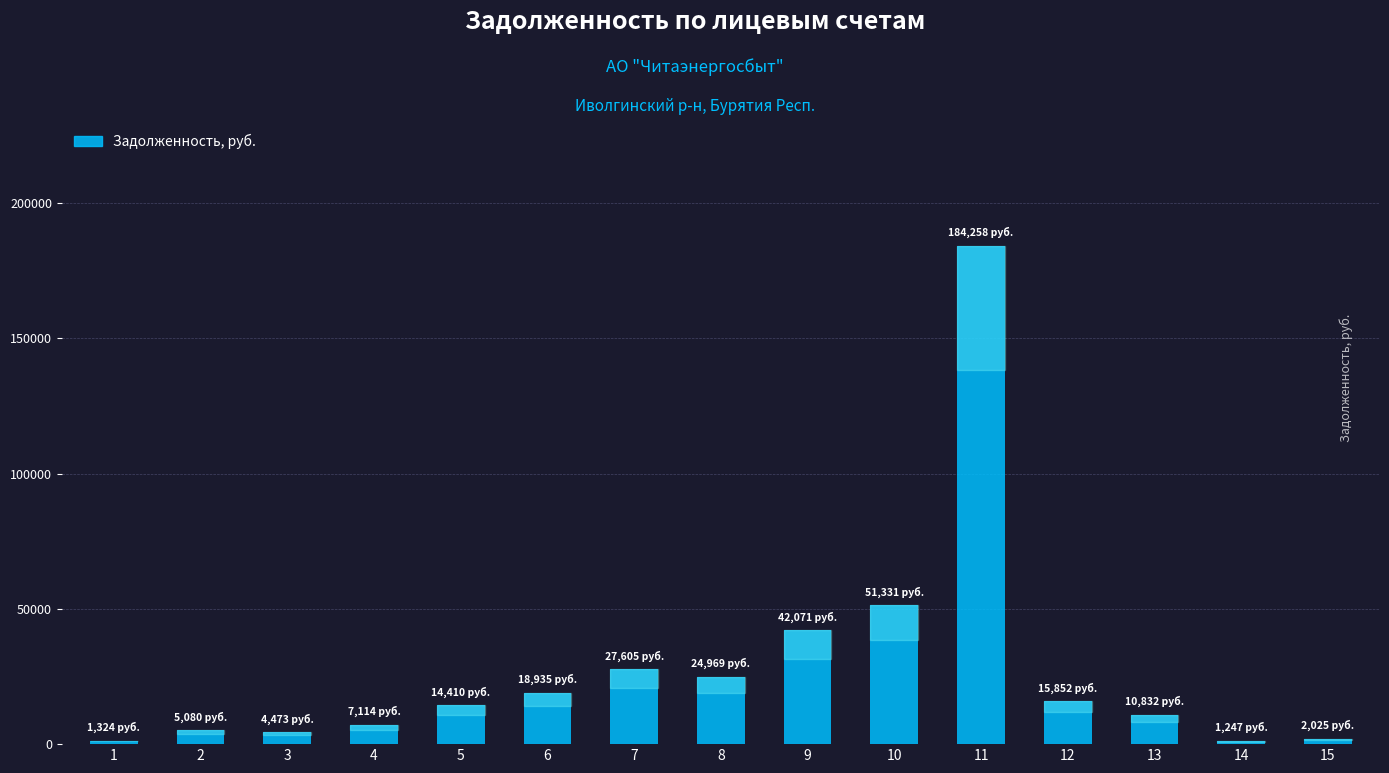

Is it true that the value at 8 is 36147.1?

False